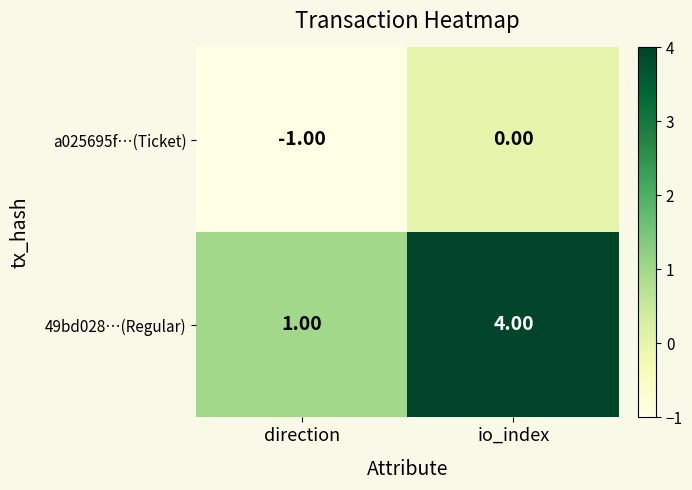

Count the number of categories in the chart.

2